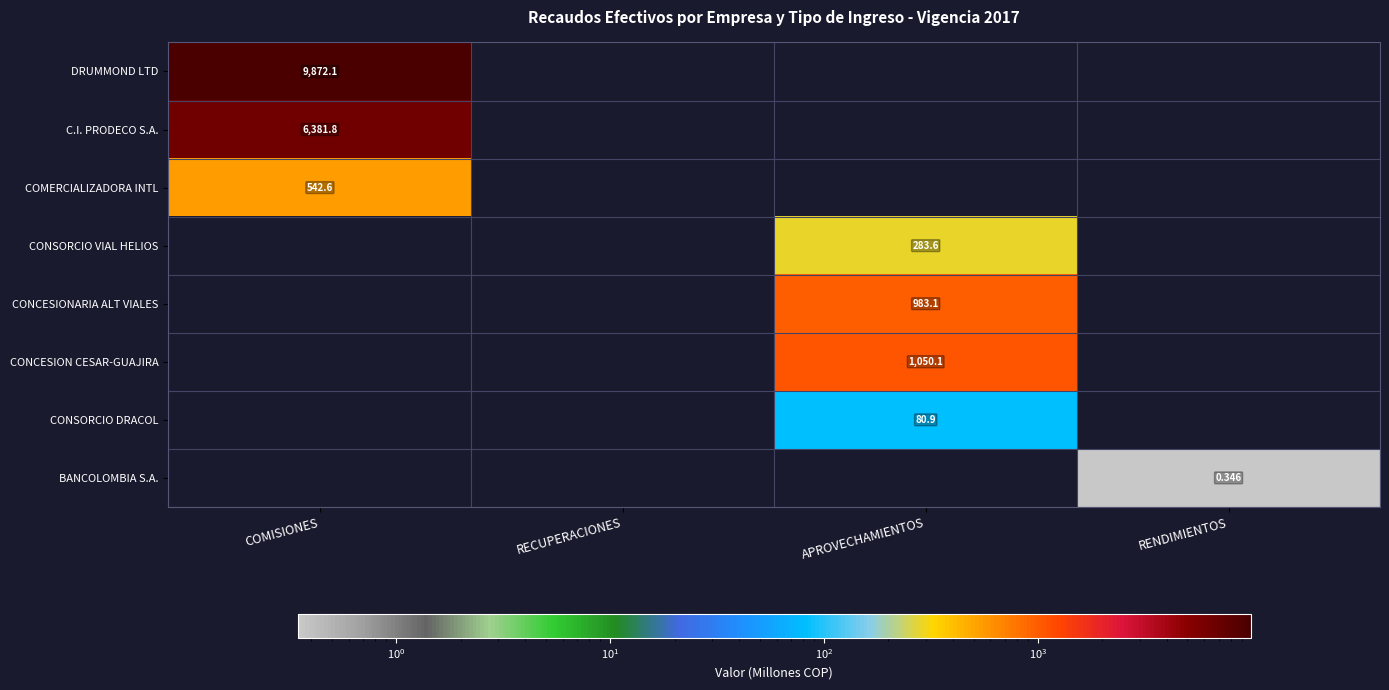

At how many categories does at least one series exceed 7182?

1